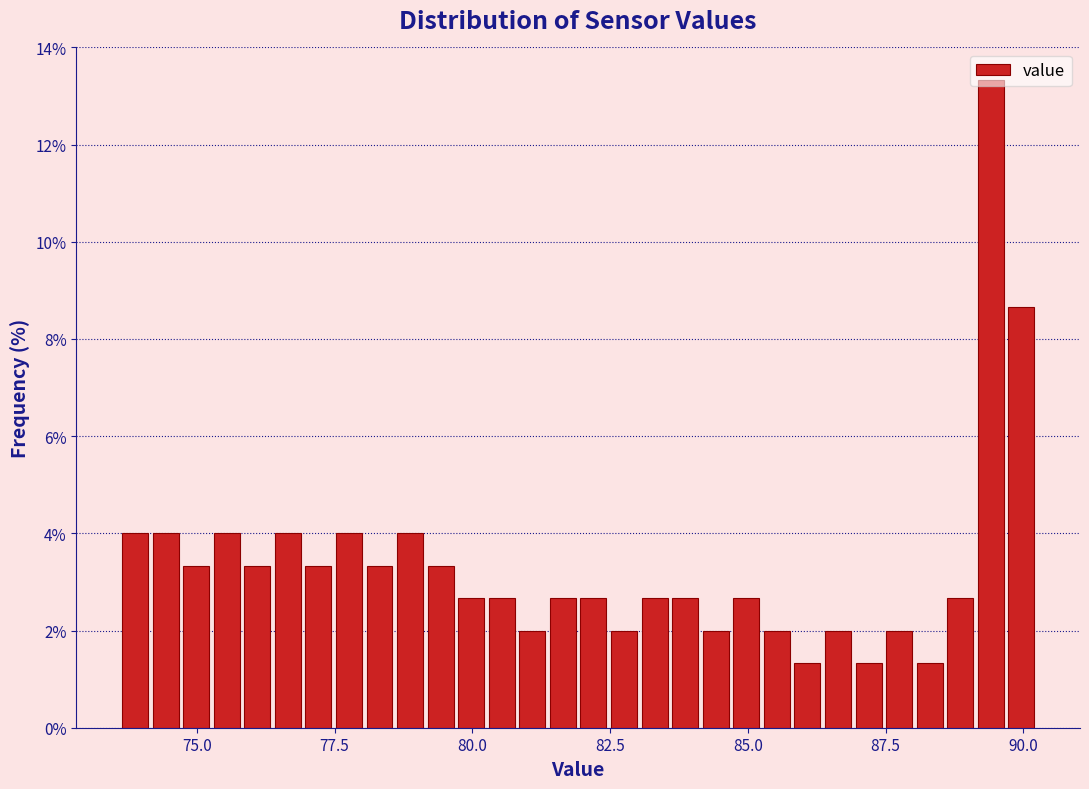

Read against the x-axis, roughly where is the centre of the tallest bar?

89.5